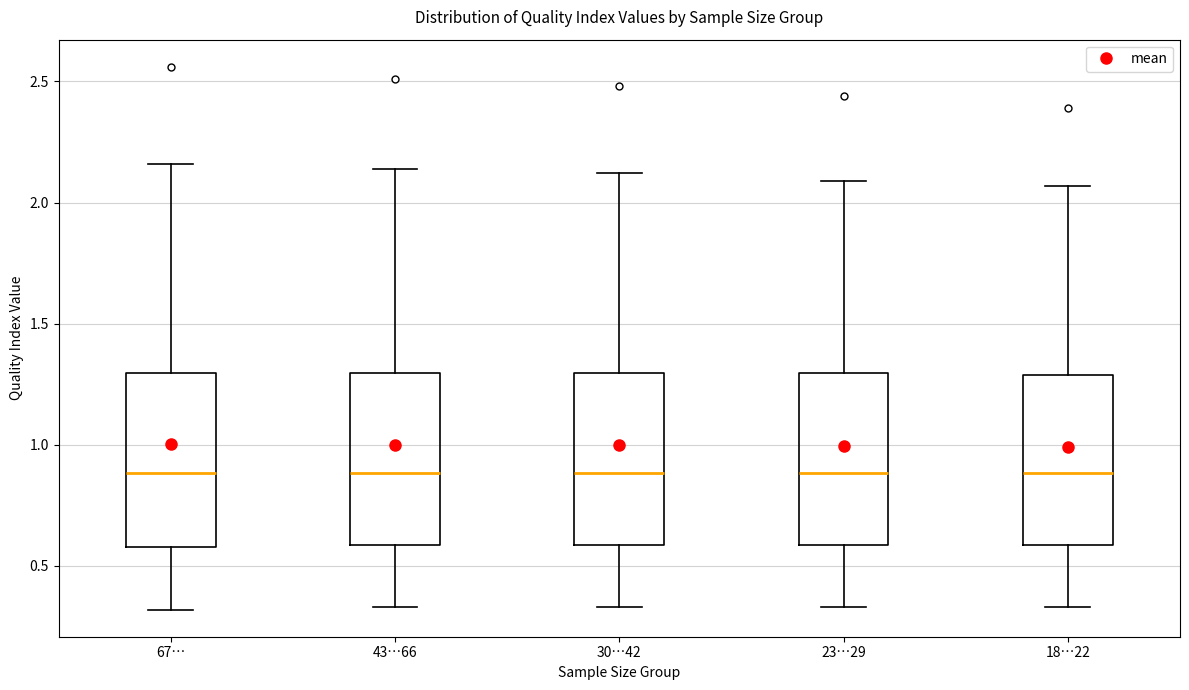

Reading left to right, read every box against the y-axis: the position of its median line, the range the box covers, and the ends of its whiskers. The values are not printed on the chart, so give them approximately, as read against the axis.

67…: median 0.90, box 0.60 to 1.30, whiskers 0.30 to 2.15
43…66: median 0.90, box 0.60 to 1.30, whiskers 0.35 to 2.15
30…42: median 0.90, box 0.60 to 1.30, whiskers 0.35 to 2.10
23…29: median 0.90, box 0.60 to 1.30, whiskers 0.35 to 2.10
18…22: median 0.90, box 0.60 to 1.30, whiskers 0.35 to 2.05